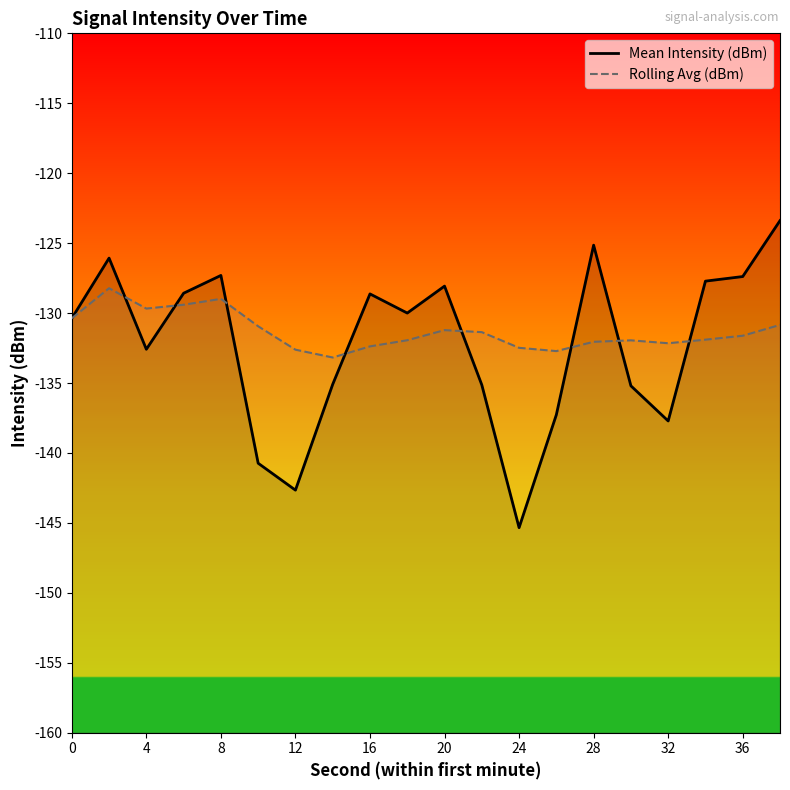

At how many categories does at least one series exceed -133?

19